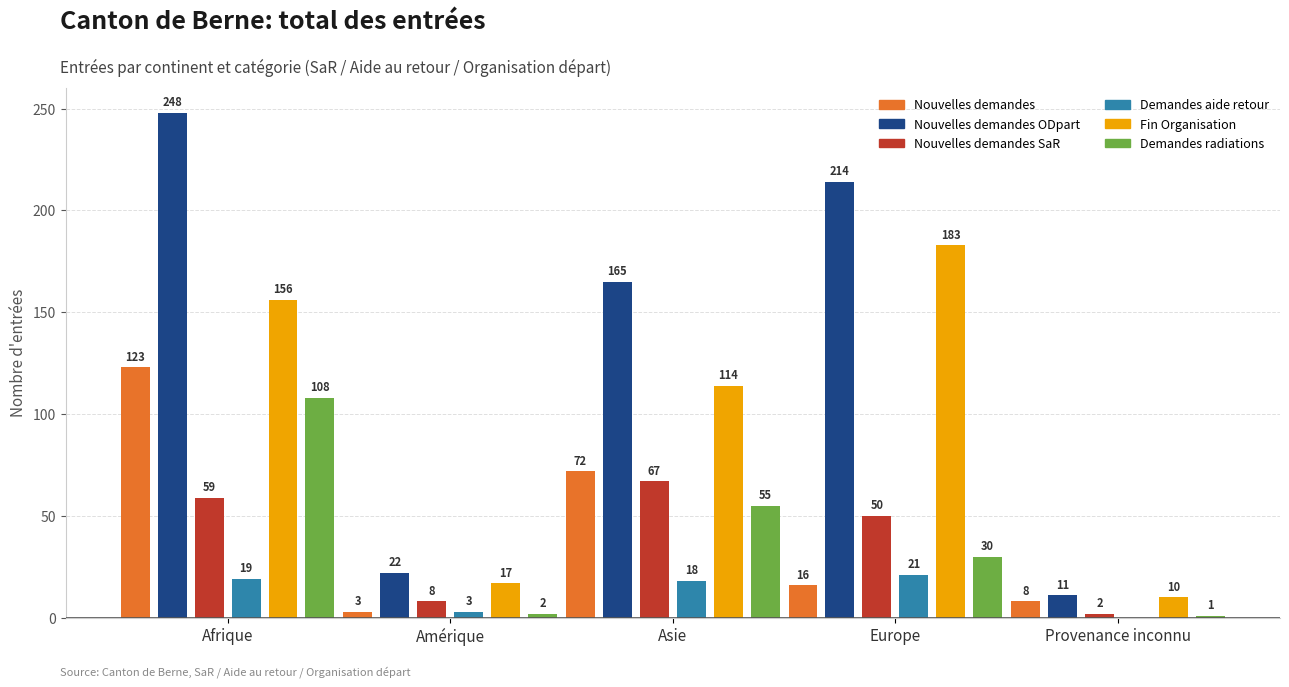

What is the maximum value shown in the chart?

248